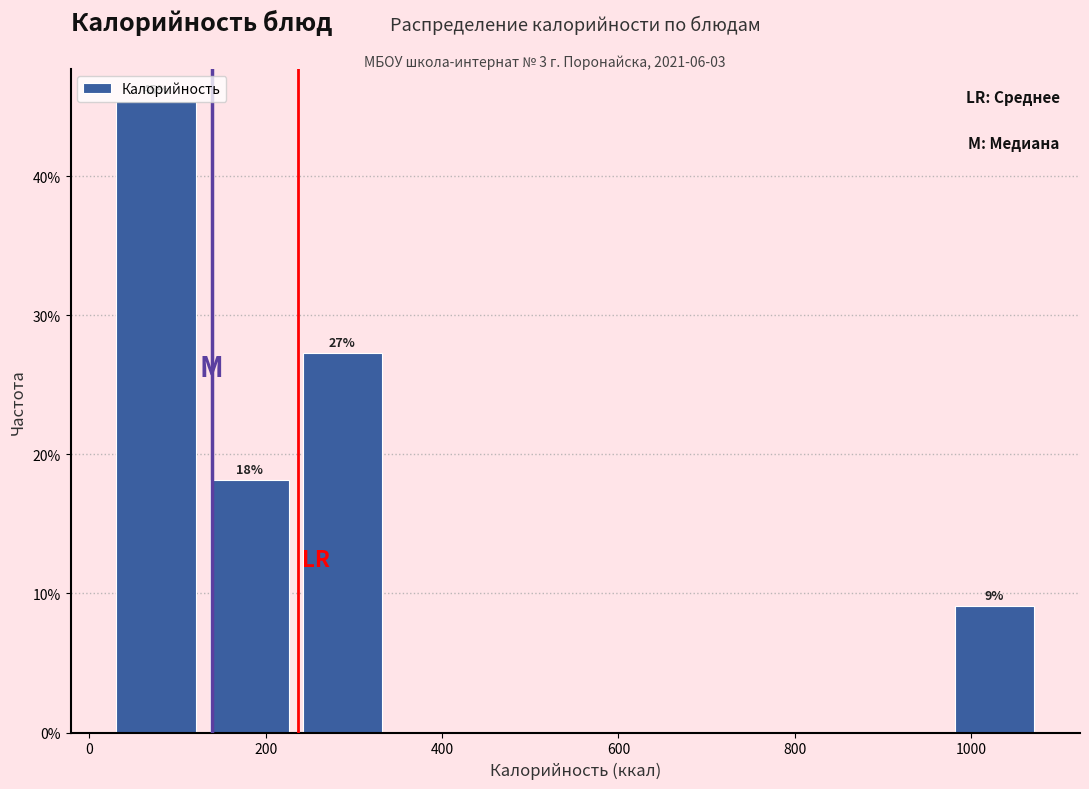

Which range on the x-axis has the tallest bar?

20 to 120